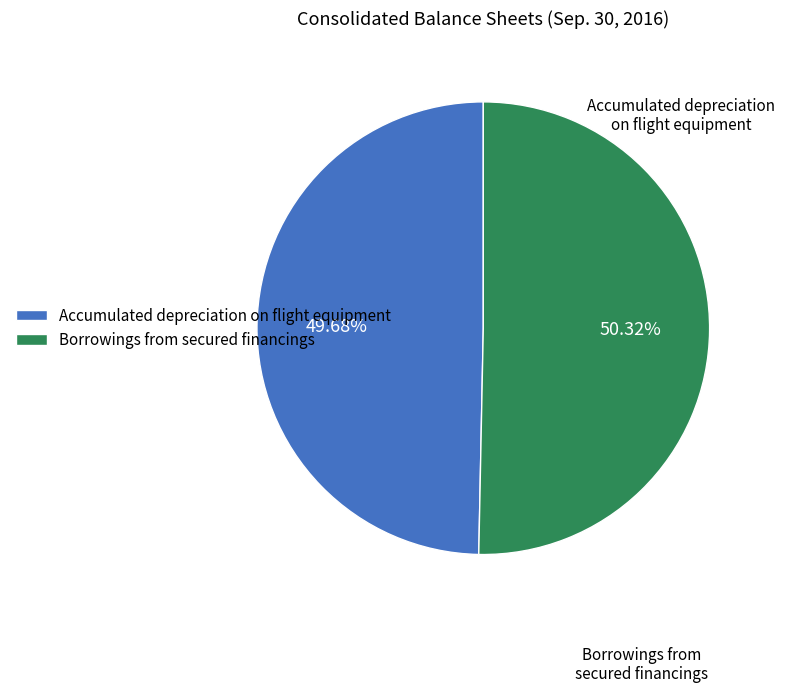

Do Borrowings from secured financings and Accumulated depreciation on flight equipment together represent more than half of the pie?

Yes